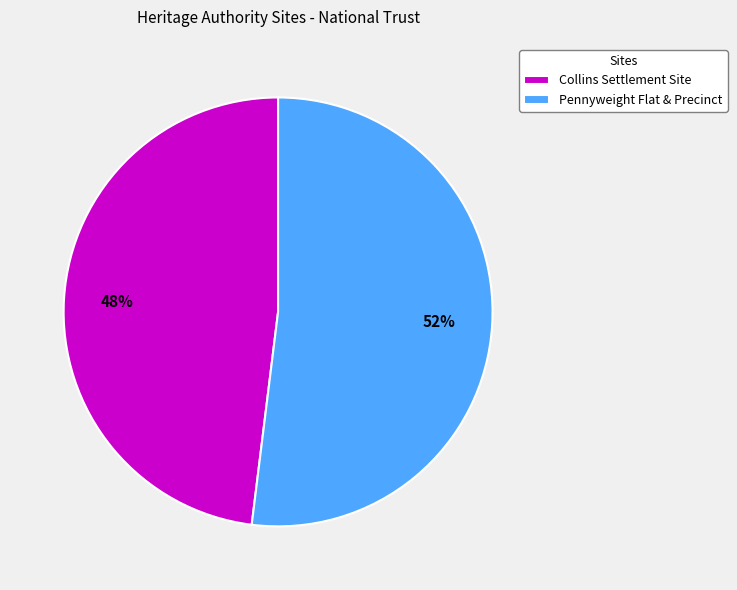

The Collins Settlement Site slice represents 57% of the pie. True or false?

False